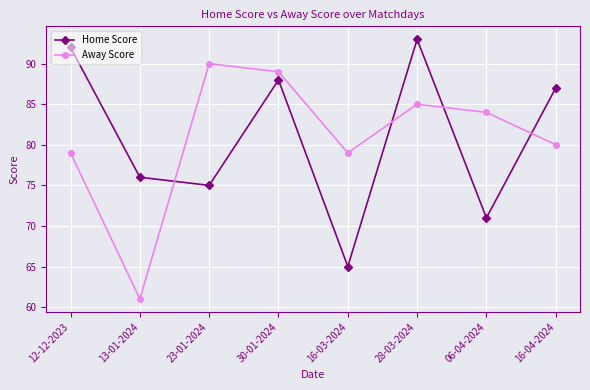

At which label does Away Score first exceed 84?

23-01-2024